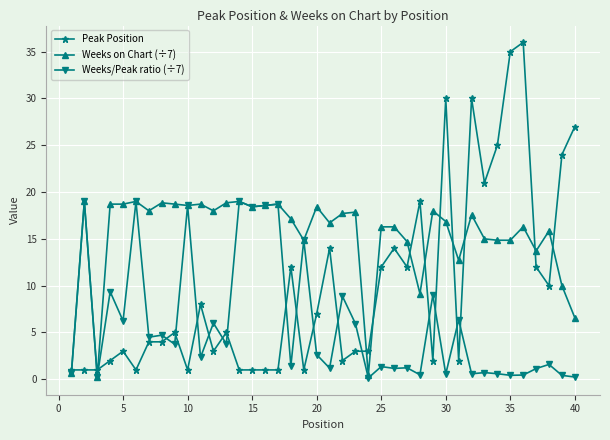

What is the sum of all Weeks/Peak ratio (÷7) values?

234.3